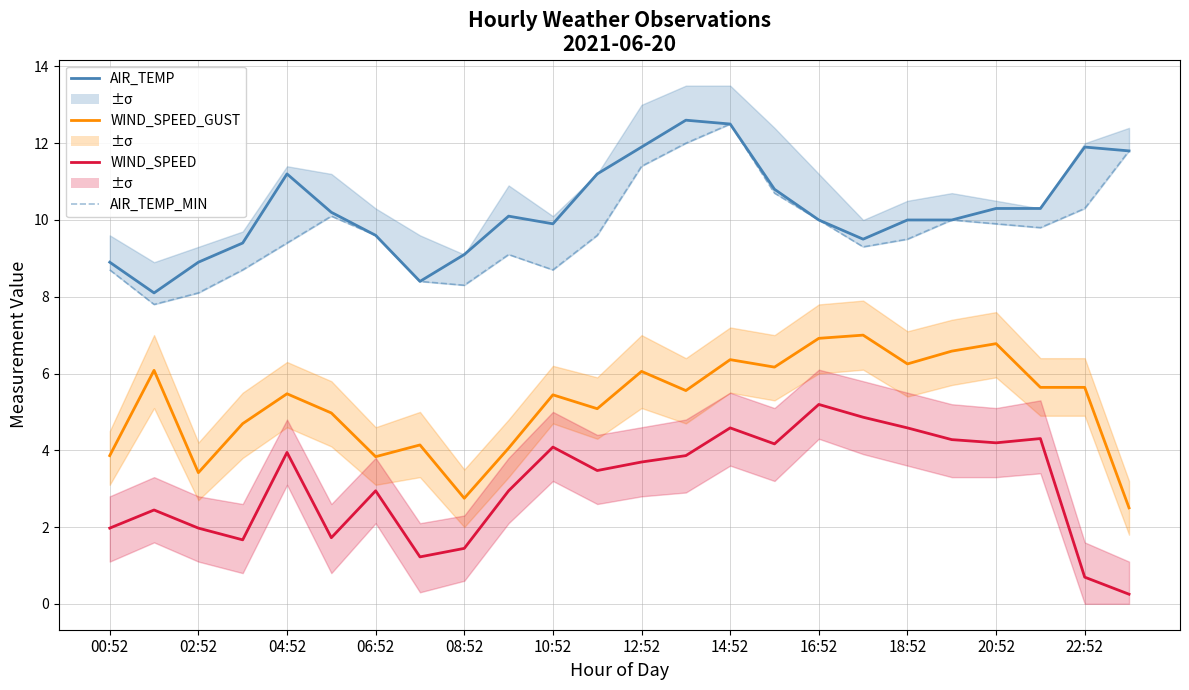

List the series in order of their peak value, highest first.

AIR_TEMP, AIR_TEMP_MIN, WIND_SPEED_GUST, WIND_SPEED